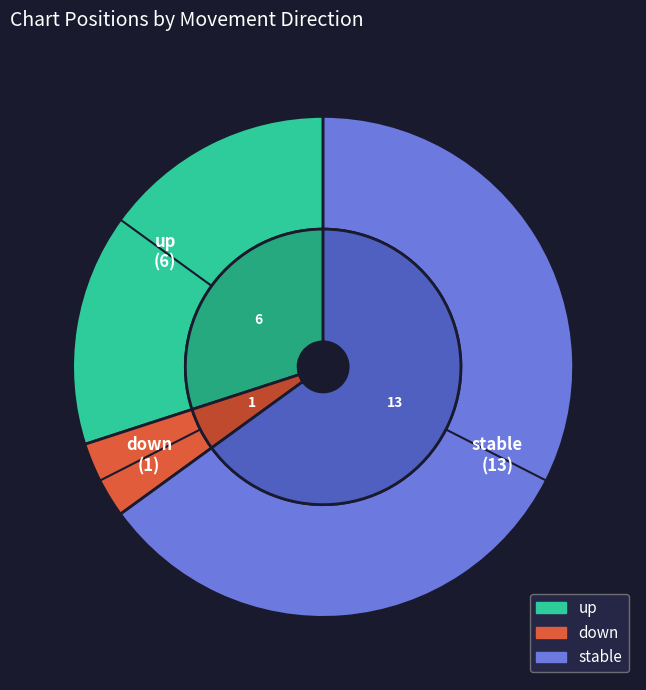

True or false: down accounts for 5% of the total.

True